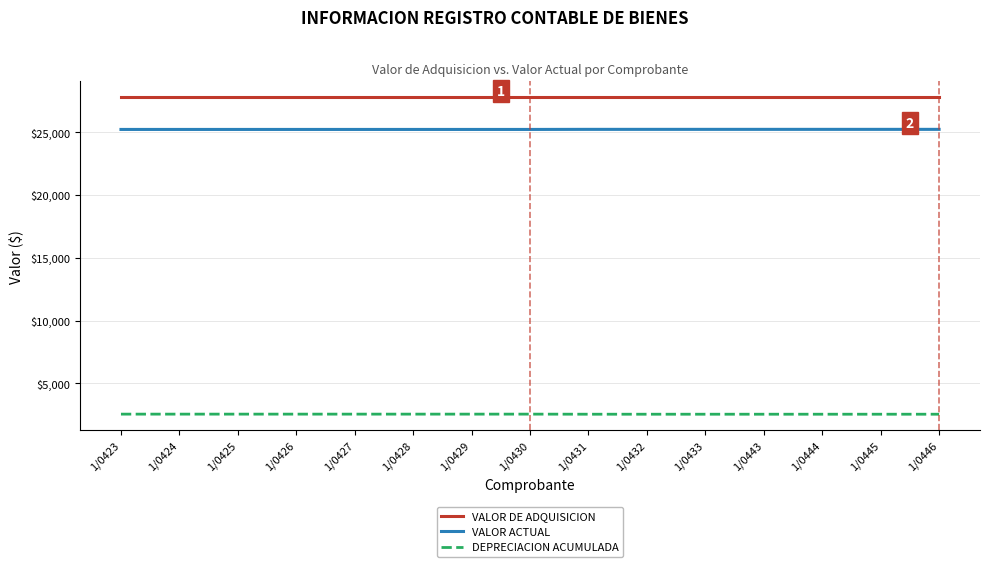

True or false: VALOR ACTUAL and DEPRECIACION ACUMULADA cross at least once.

False